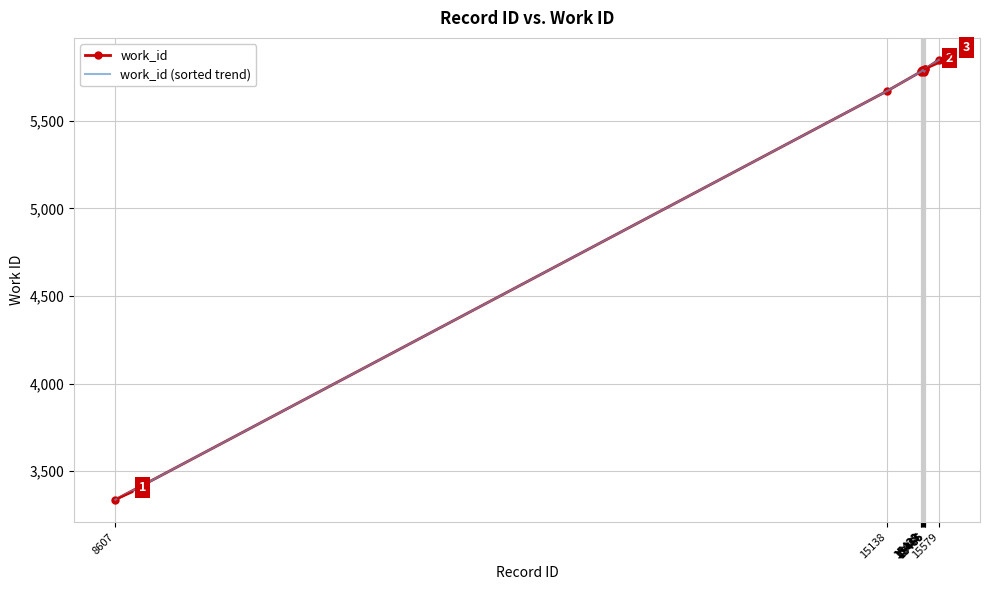

Reading left to right, transcribe all the data shown in this chart.

work_id: 3336	5670	5782	5784	5789	5791	5781	5798	5798	5849
work_id (sorted trend): 3336	5670	5782	5784	5789	5791	5781	5798	5798	5849